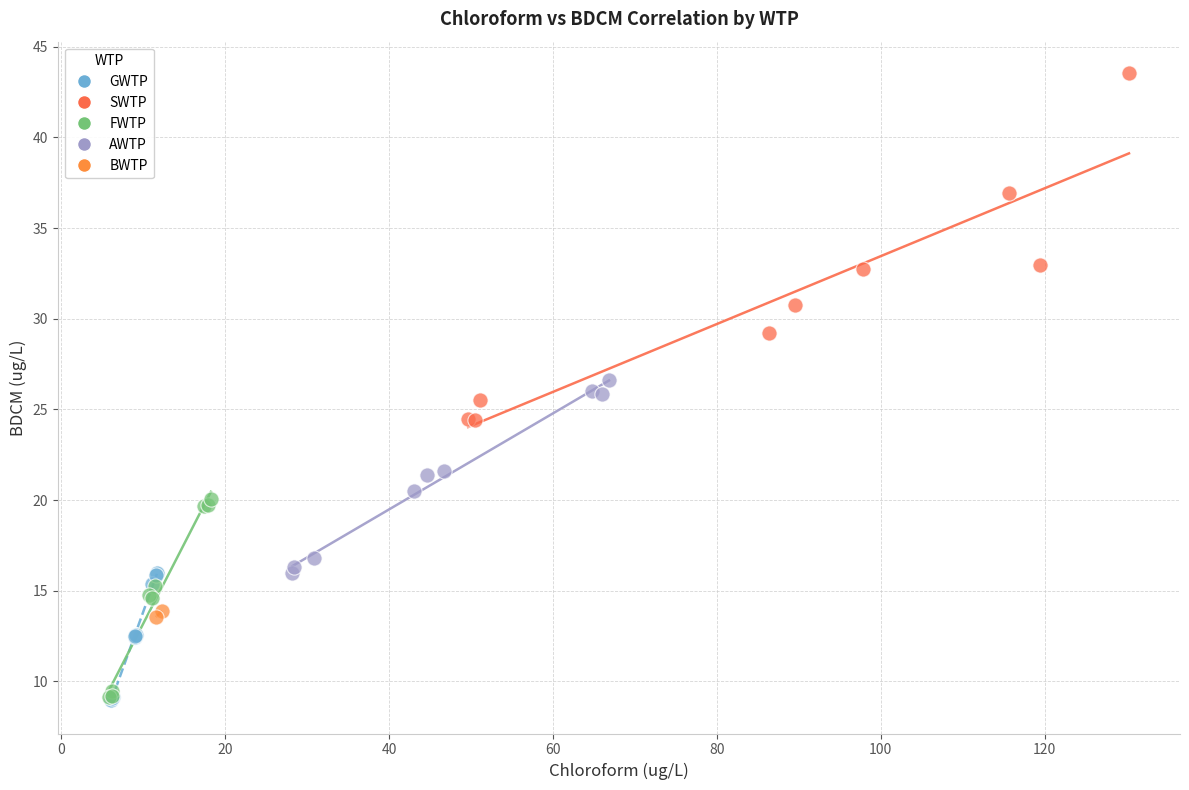

Which series has the largest Y range (max minus min)?

SWTP